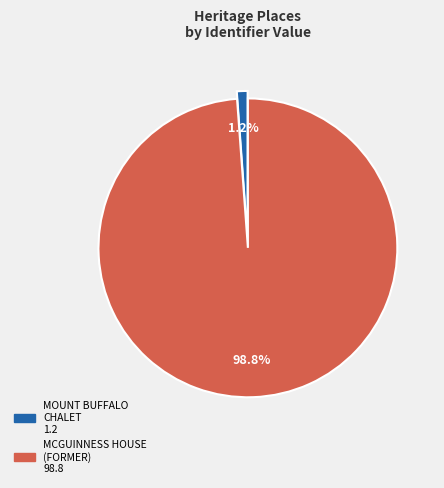

Which category has the smallest portion of the pie?

MOUNT BUFFALO CHALET